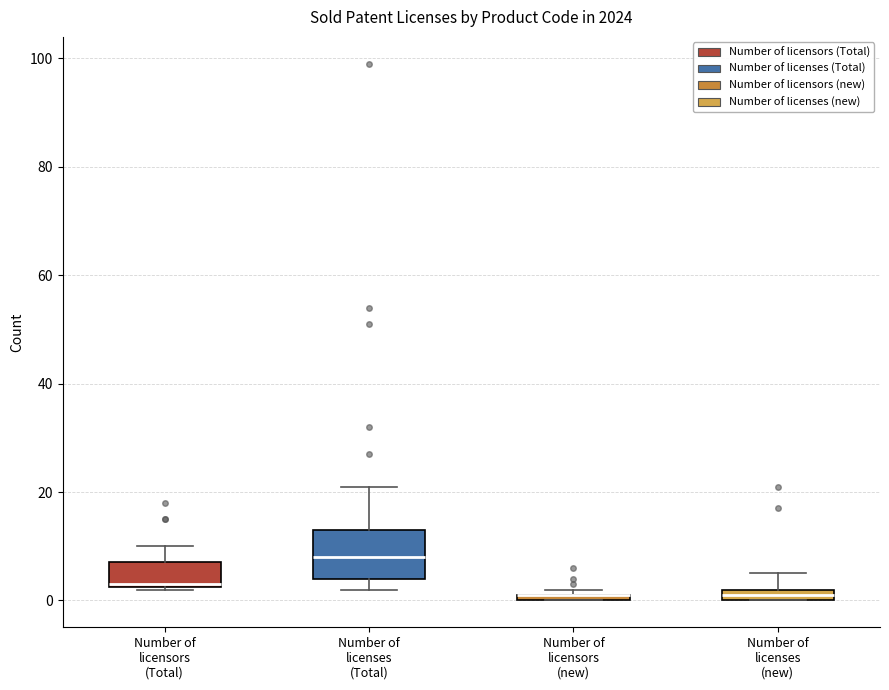

Where is the lower edge of the box for Number of licensors (Total) on the y-axis? The values are not printed on the chart, so give them approximately, as read against the axis.

2